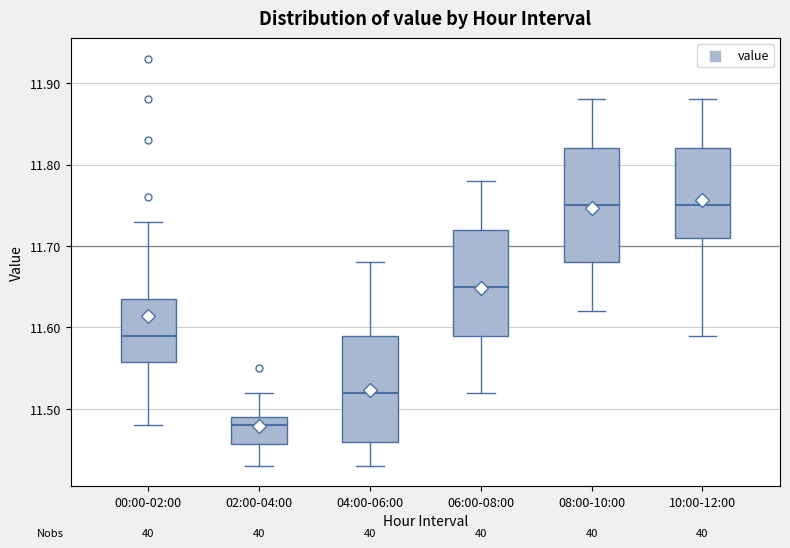

Reading left to right, transcribe this box plot: for each box, give where its median line is, the range the box spans, and where its two whiskers end, as read against the y-axis. The values are not printed on the chart, so give them approximately, as read against the axis.

00:00-02:00: median 11.59, box 11.56 to 11.64, whiskers 11.48 to 11.73
02:00-04:00: median 11.48, box 11.46 to 11.49, whiskers 11.43 to 11.52
04:00-06:00: median 11.52, box 11.46 to 11.59, whiskers 11.43 to 11.68
06:00-08:00: median 11.65, box 11.59 to 11.72, whiskers 11.52 to 11.78
08:00-10:00: median 11.75, box 11.68 to 11.82, whiskers 11.62 to 11.88
10:00-12:00: median 11.75, box 11.71 to 11.82, whiskers 11.59 to 11.88